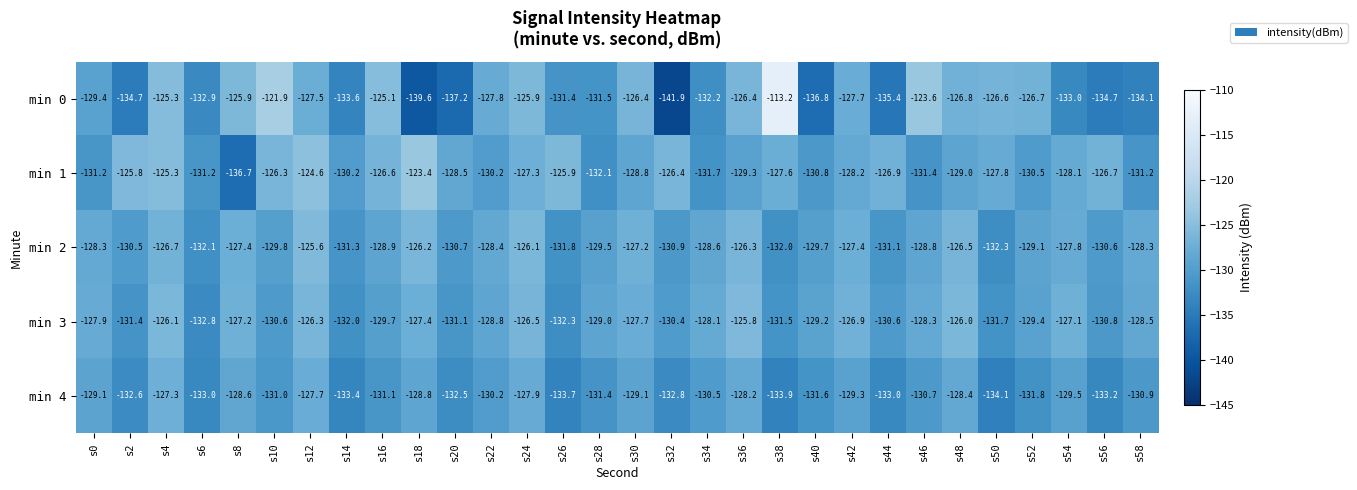

The value of min 0 at s24 is -40.4. True or false?

False